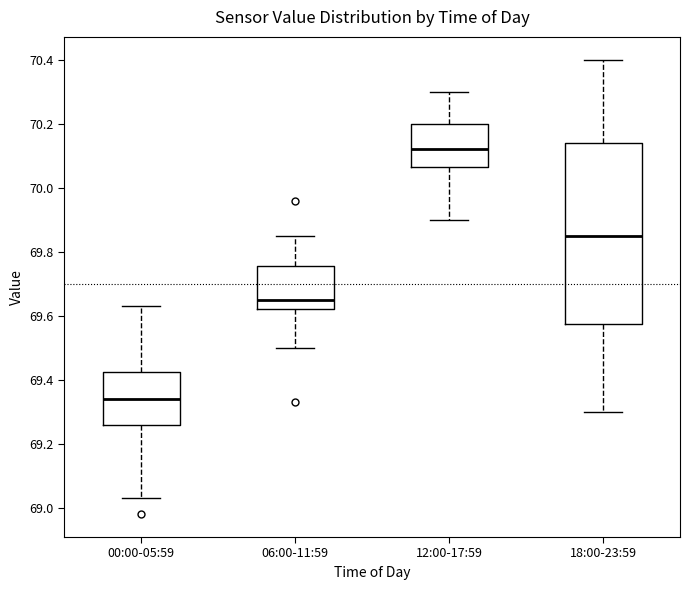

Reading left to right, transcribe this box plot: for each box, give where its median line is, the range the box spans, and where its two whiskers end, as read against the y-axis. The values are not printed on the chart, so give them approximately, as read against the axis.

00:00-05:59: median 69.34, box 69.26 to 69.42, whiskers 69.04 to 69.64
06:00-11:59: median 69.66, box 69.62 to 69.76, whiskers 69.50 to 69.86
12:00-17:59: median 70.12, box 70.06 to 70.20, whiskers 69.90 to 70.30
18:00-23:59: median 69.86, box 69.58 to 70.14, whiskers 69.30 to 70.40